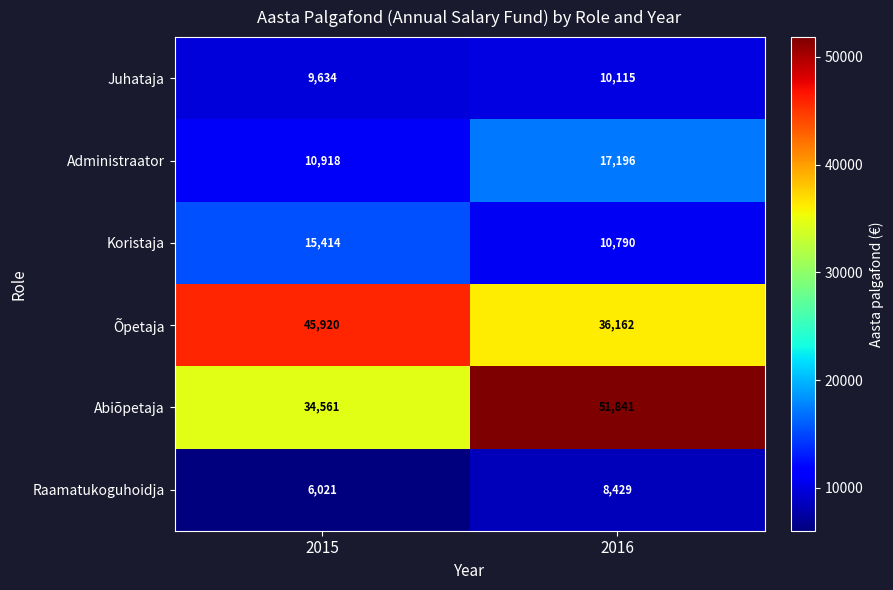

Which series has the largest total across all categories?

Abiõpetaja